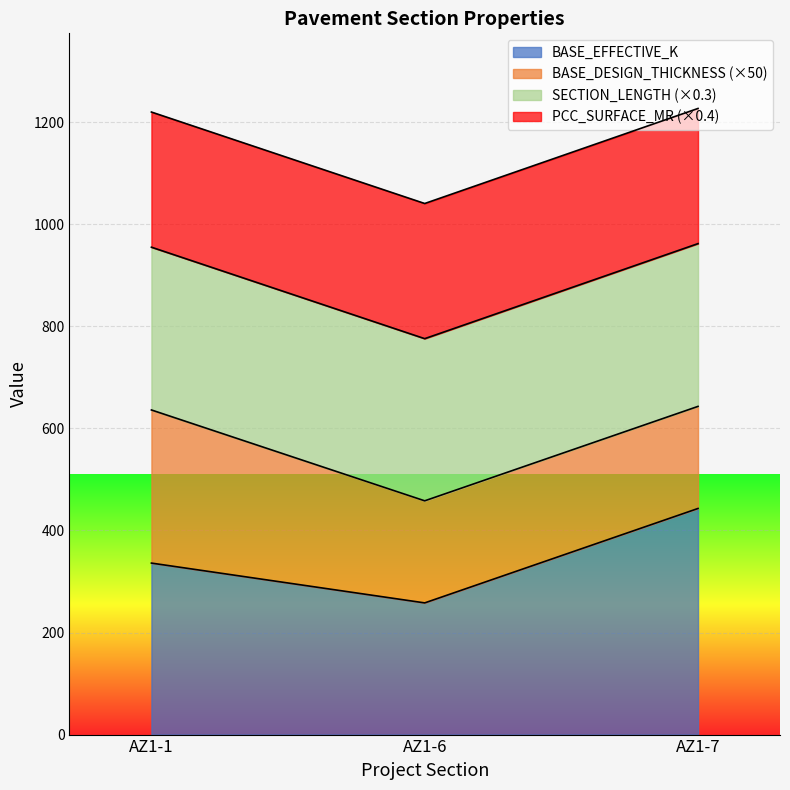

What is the average value of the BASE_EFFECTIVE_K series?

345.7